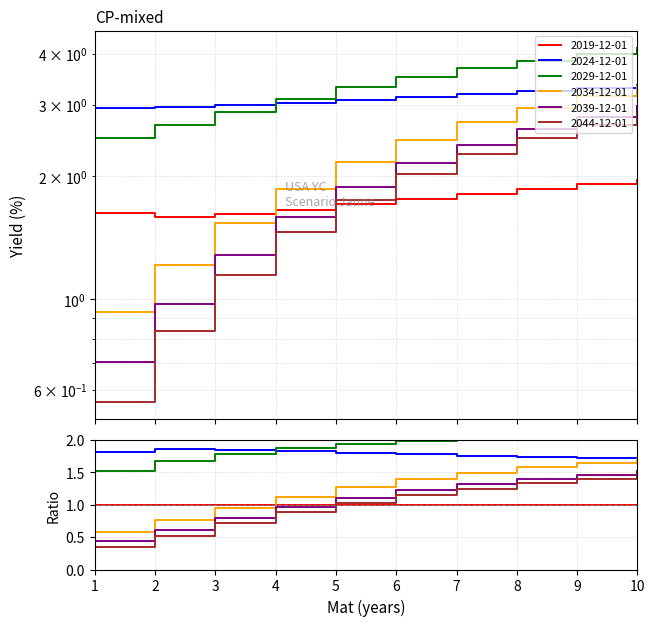

True or false: 2024-12-01 and 2044-12-01 intersect in this chart.

False